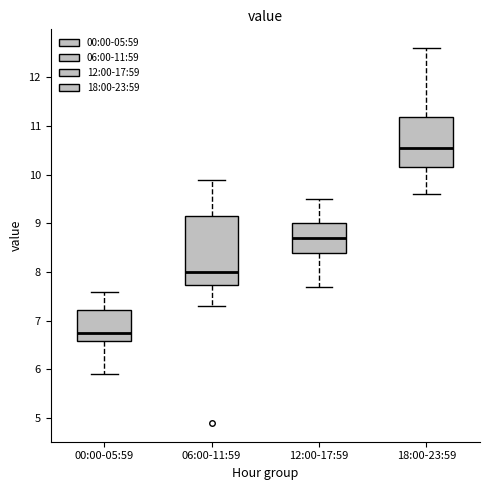

Where is the upper edge of the box for 18:00-23:59 on the y-axis? The values are not printed on the chart, so give them approximately, as read against the axis.

11.2